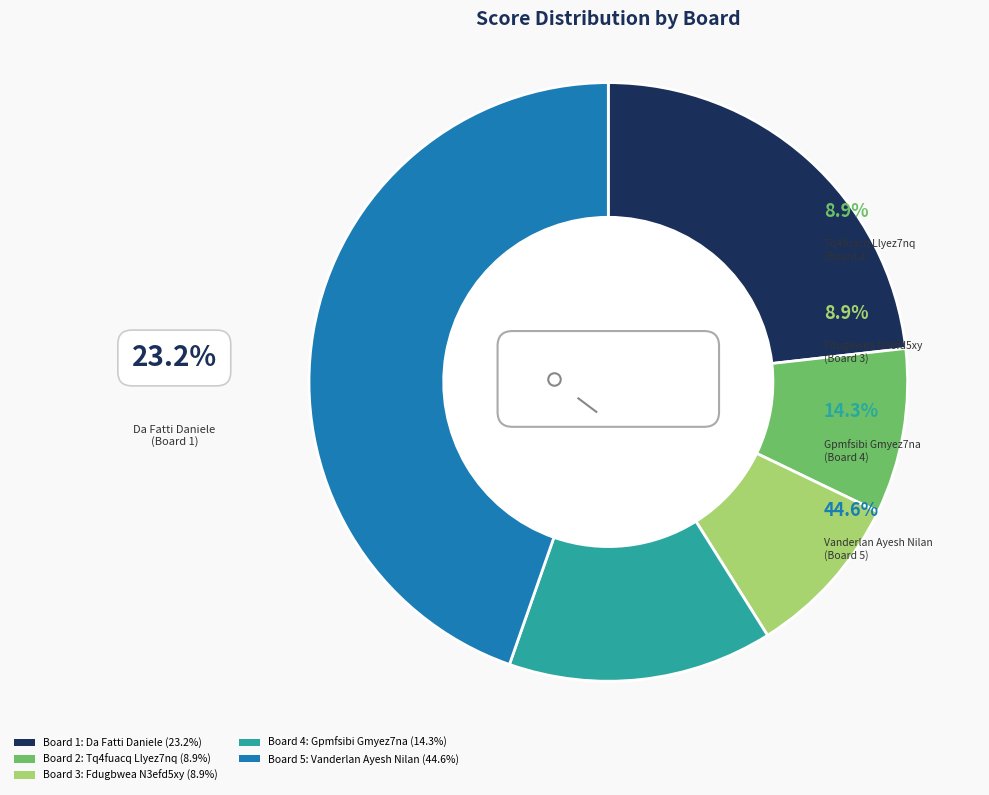

What is the largest slice in the pie chart?

Board 5